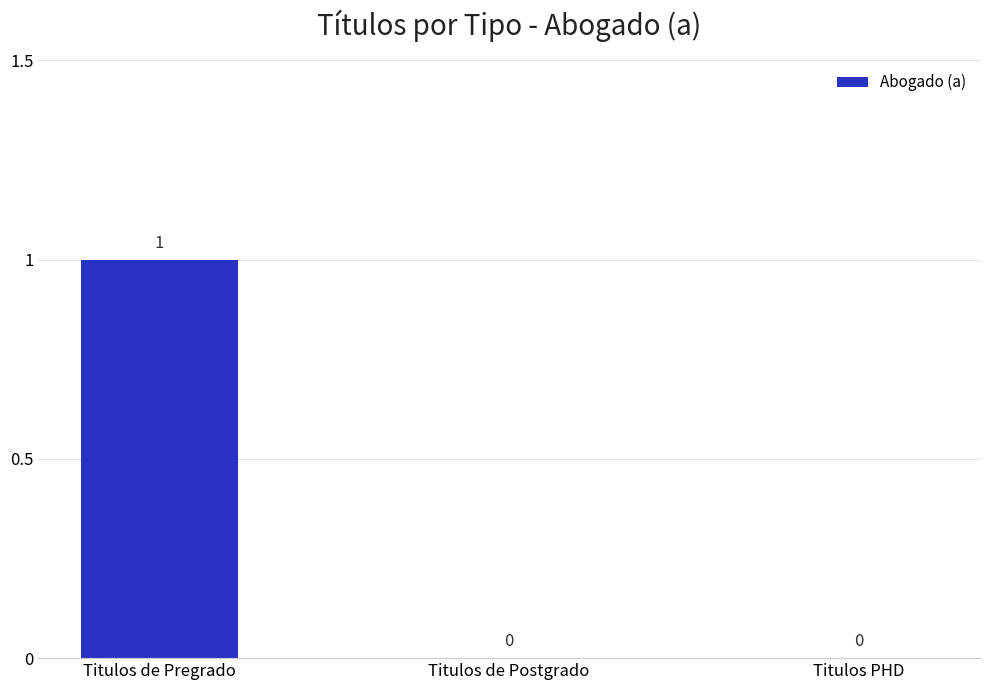

How many values exceed 0?

1